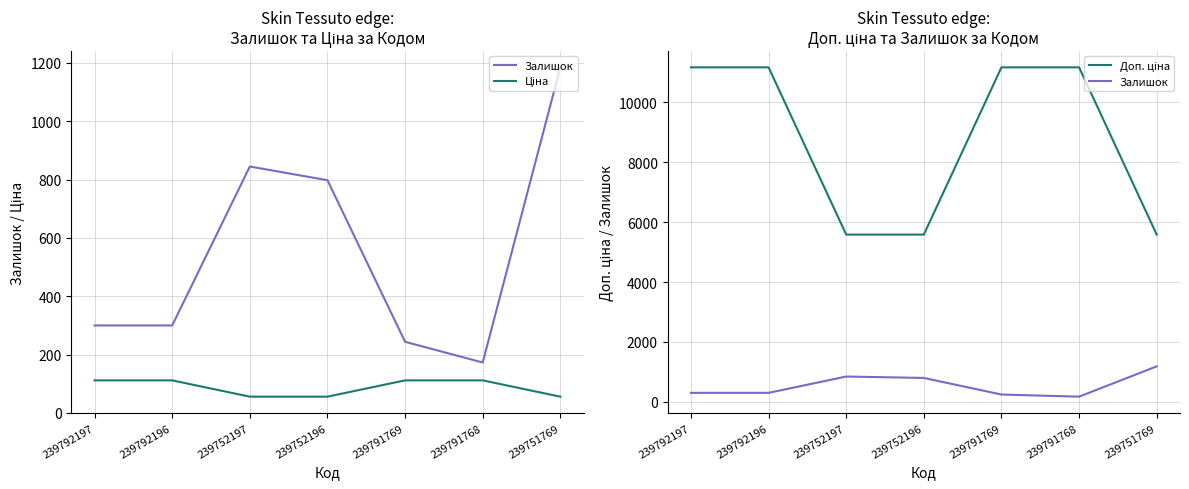

Between 239751769 and 239791768, which is larger?

239751769